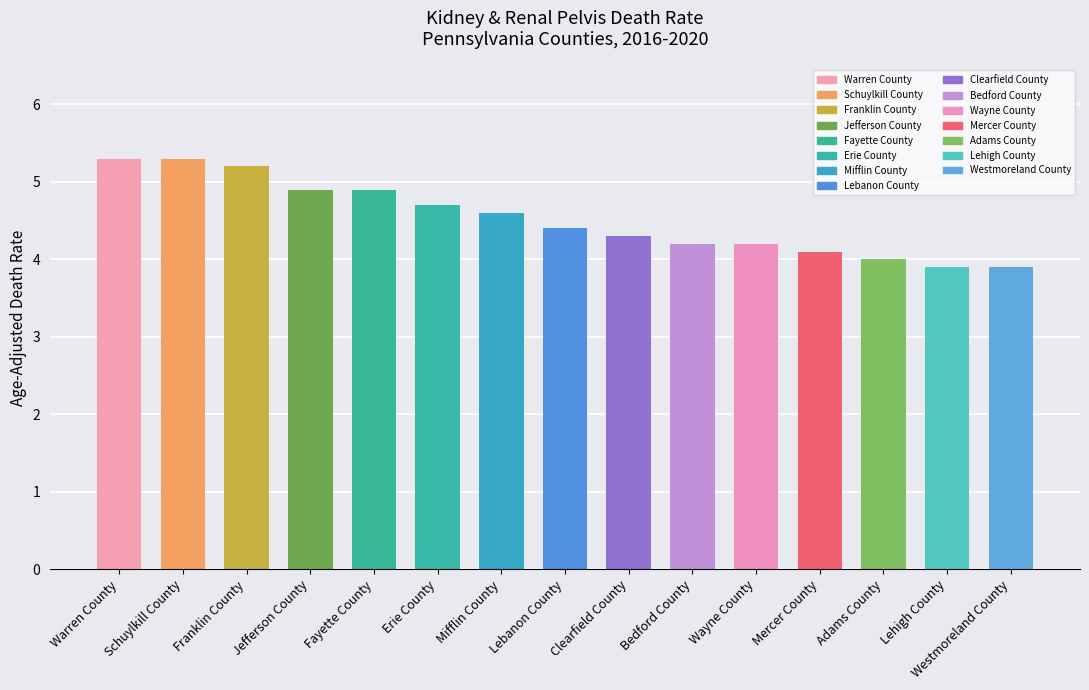

What is the greatest value displayed?

5.3